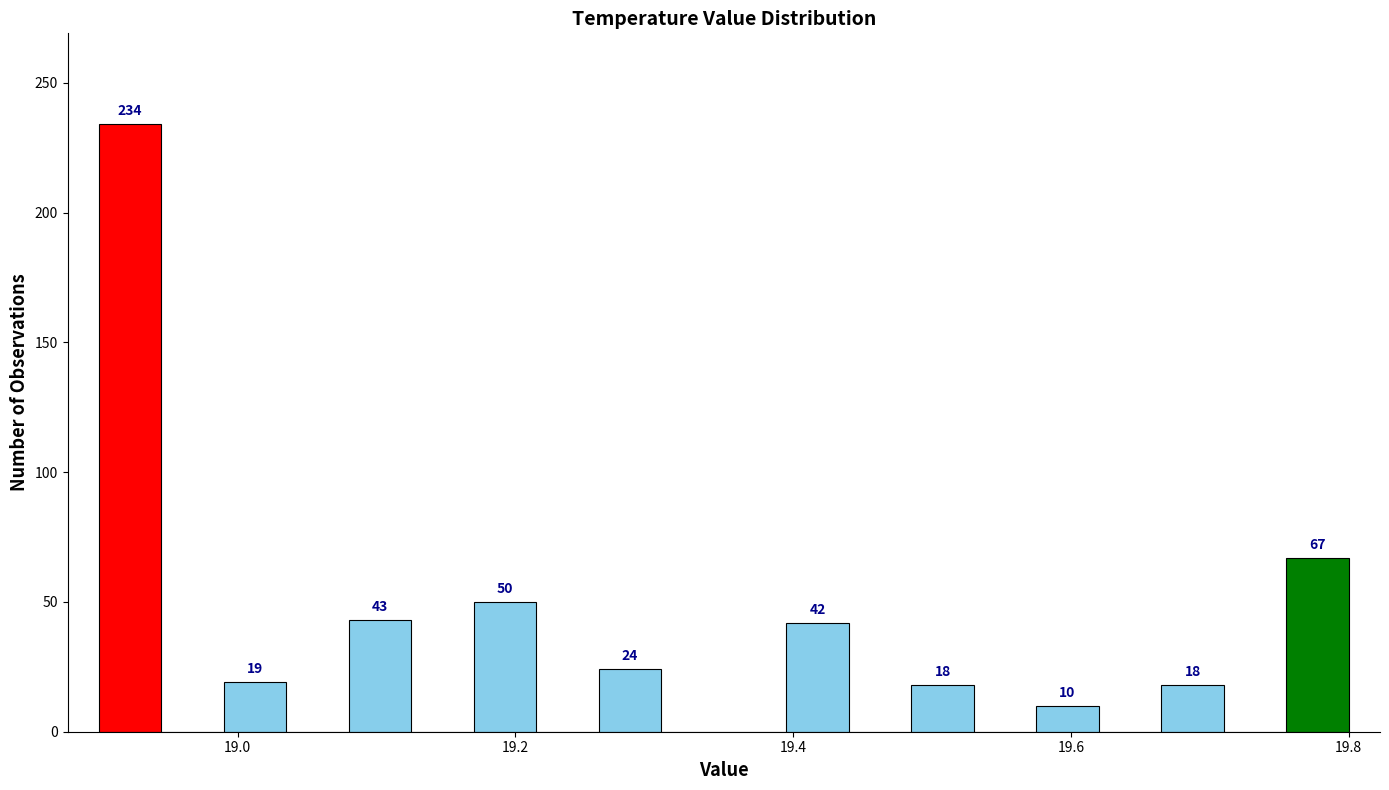

Read against the x-axis, roughly where is the centre of the tallest bar?

18.92